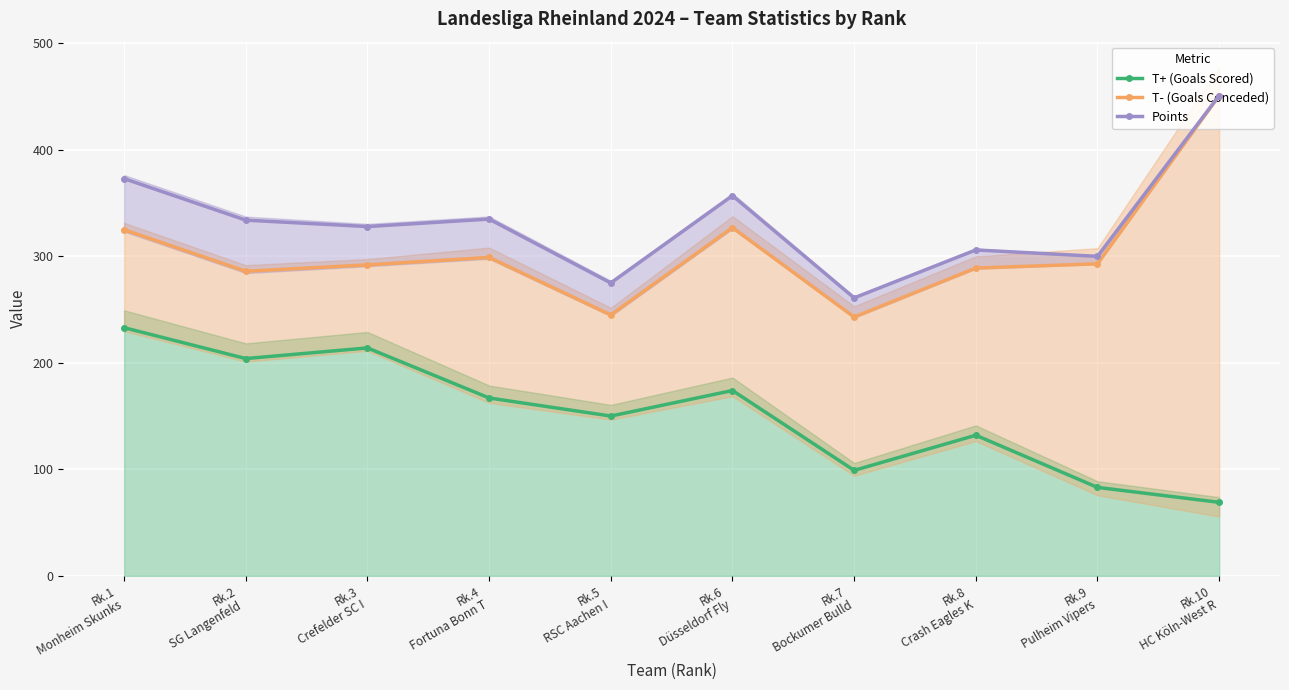

What is the sum of the T- (Goals Conceded) values at Rk.5
RSC Aachen I and Rk.10
HC Köln-West R?

696